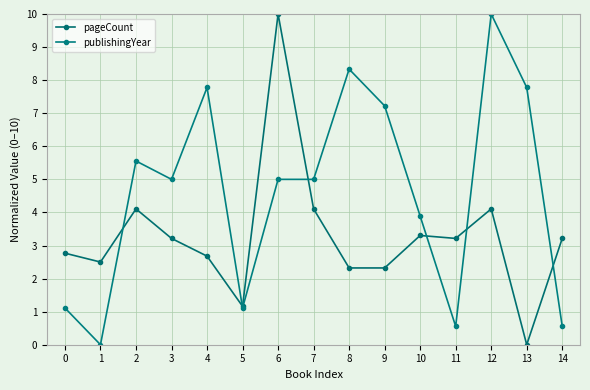

At 3, list the series in order from smallest to largest.

pageCount, publishingYear